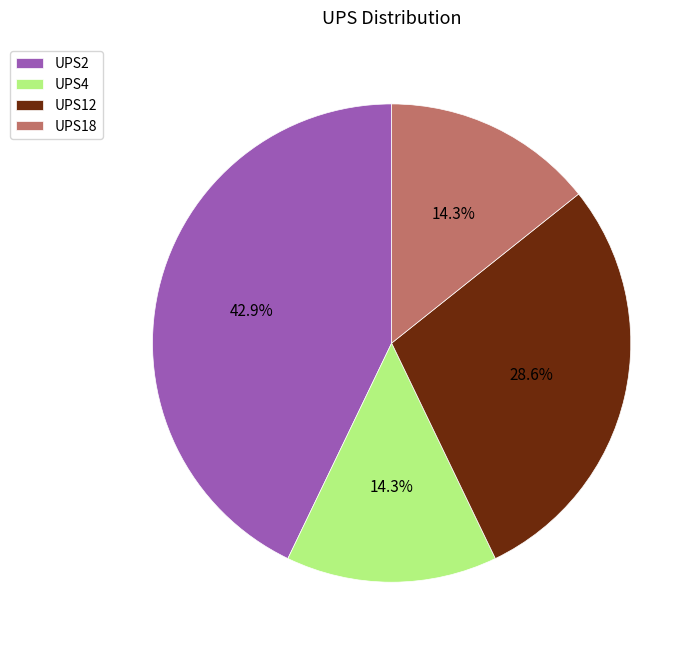

How many segments does this pie chart have?

4